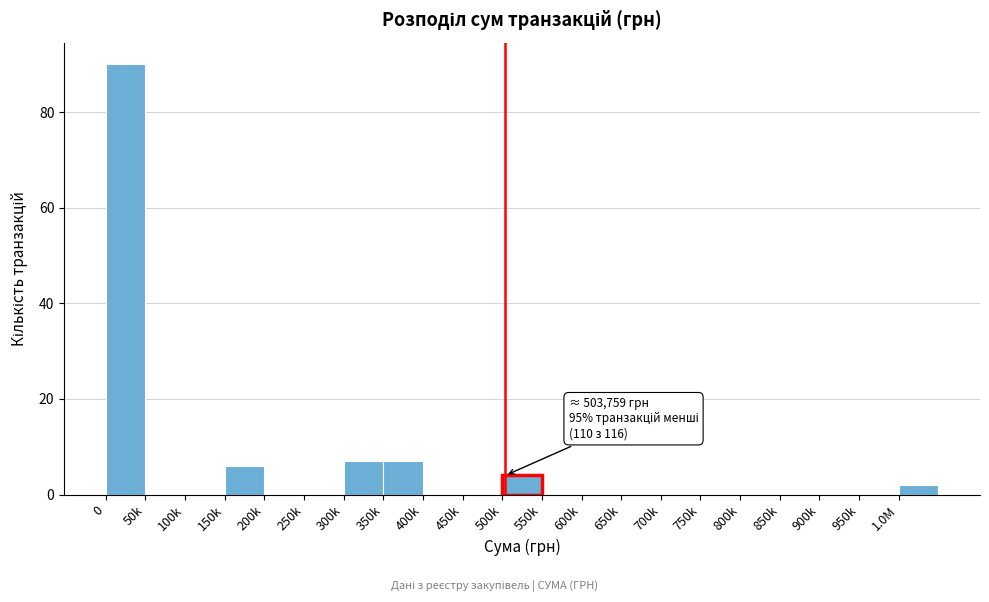

Reading left to right, transcribe all the data shown in this chart.

0=90	50k=0	100k=0	150k=6	200k=0	250k=0	300k=7	350k=7	400k=0	450k=0	500k=4	550k=0	600k=0	650k=0	700k=0	750k=0	800k=0	850k=0	900k=0	950k=0	1.0M=2